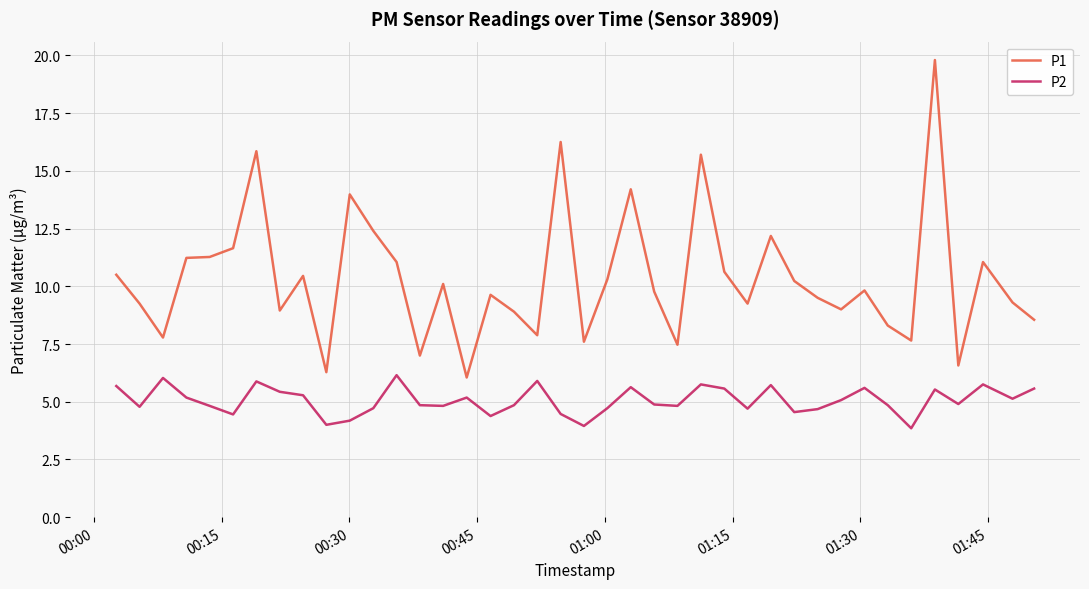

Which series has the largest total across all categories?

P1